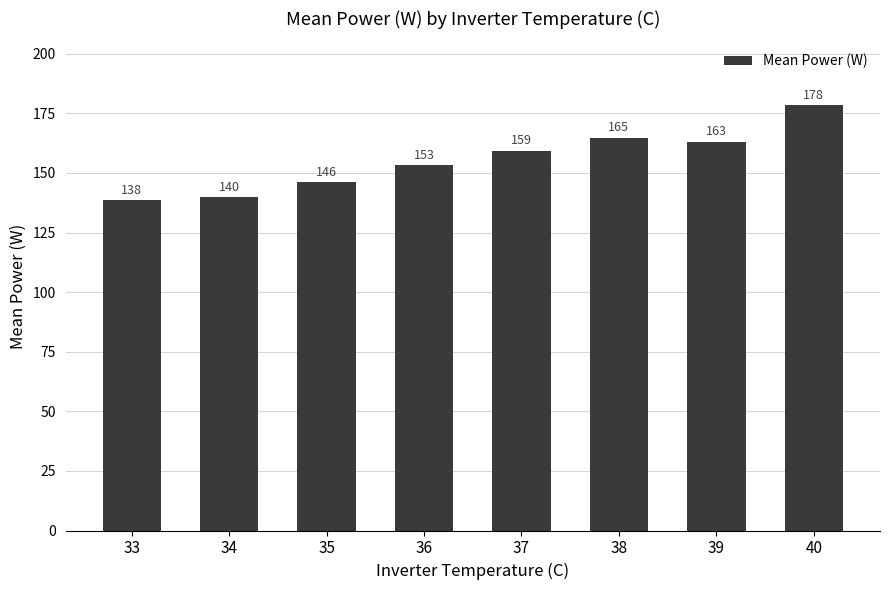

Which category has the highest value across all series?

40